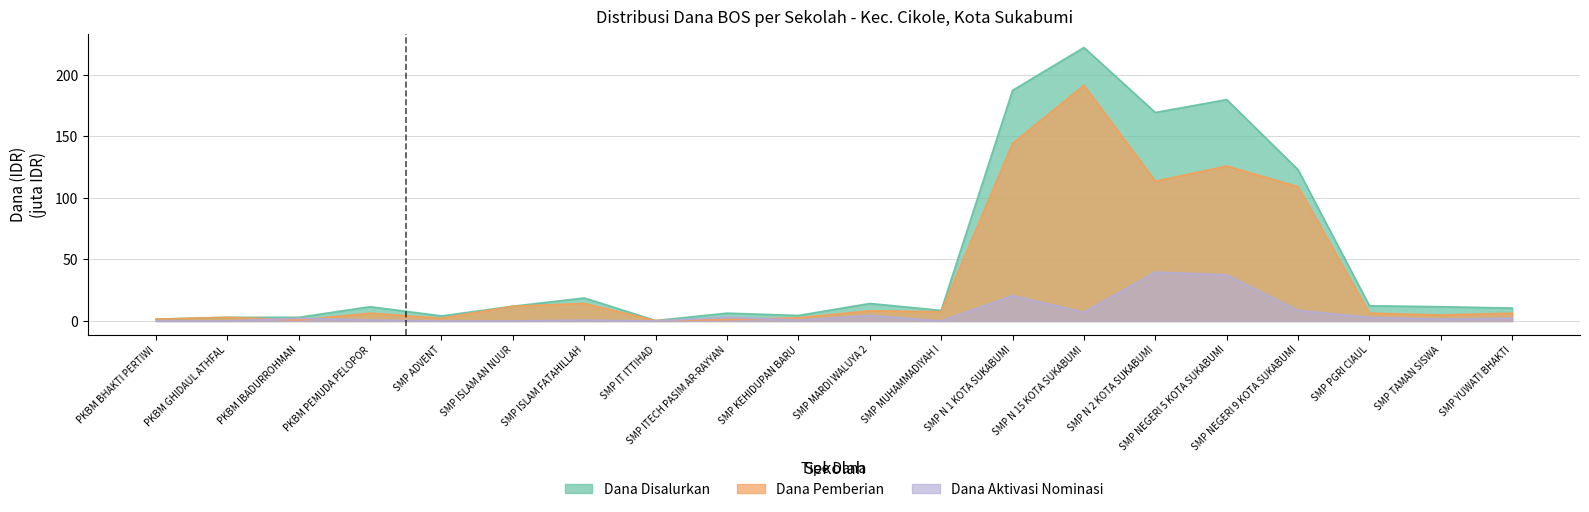

The Dana Pemberian series shows 144.4 at SMP N 1 KOTA SUKABUMI. True or false?

True